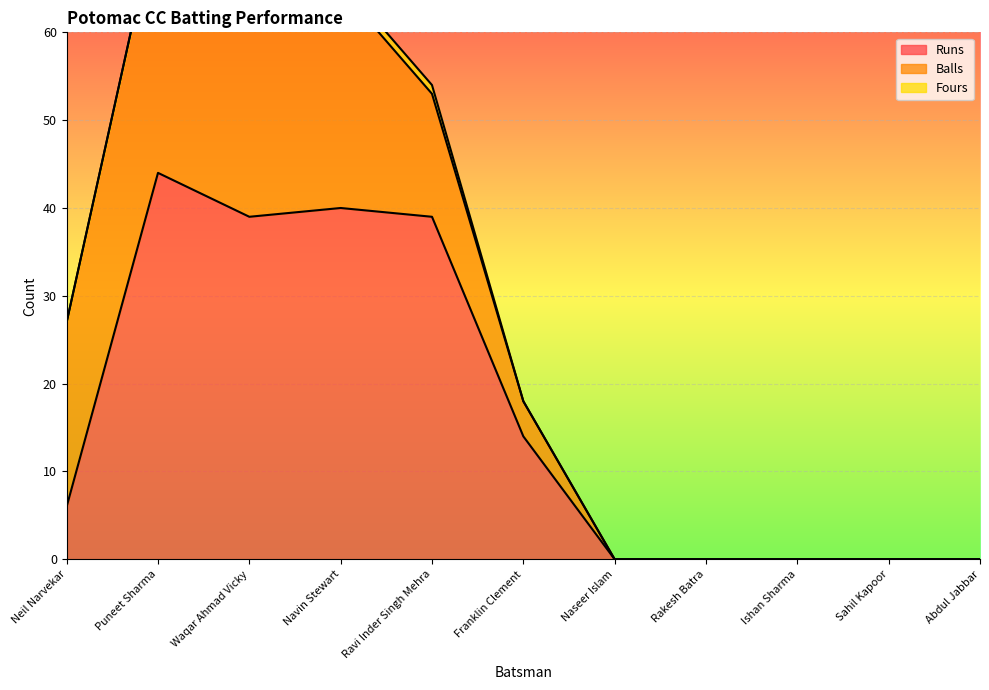

What is the difference between the maximum and second lowest values in the Runs series?

44